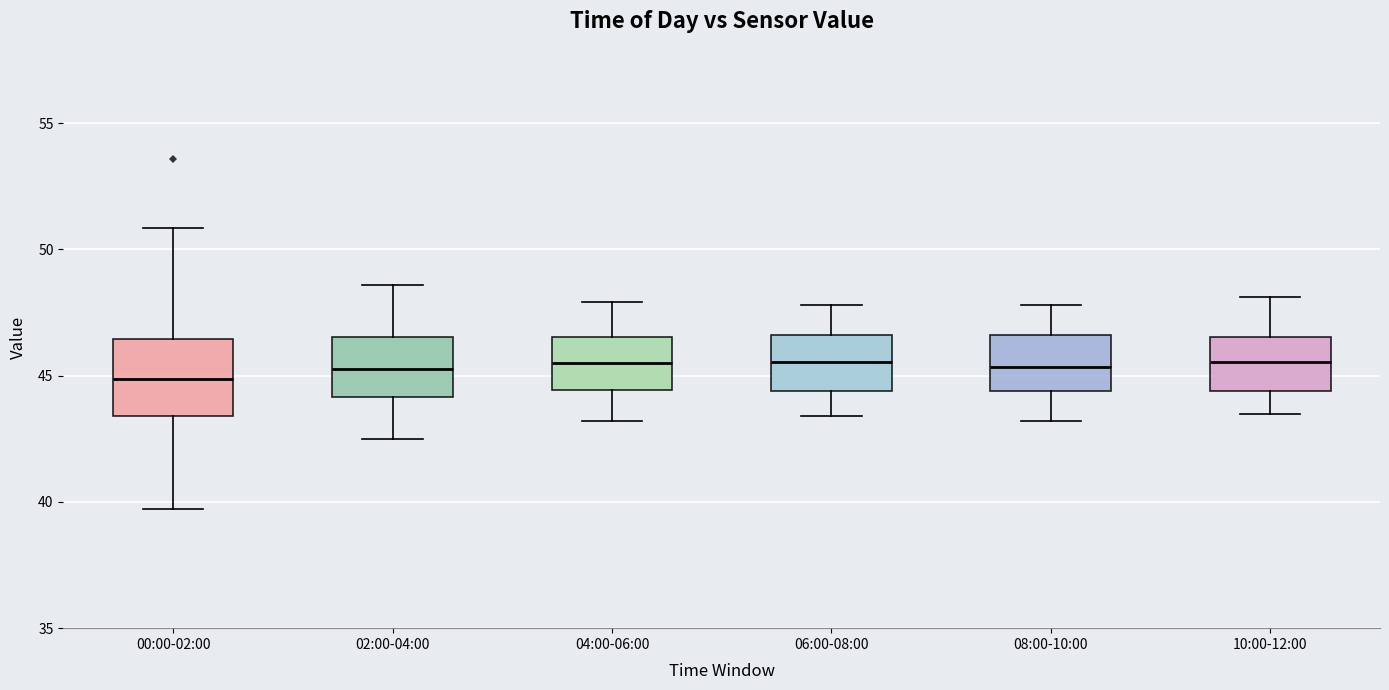

Where is the lower edge of the box for 02:00-04:00 on the y-axis? The values are not printed on the chart, so give them approximately, as read against the axis.

44.0